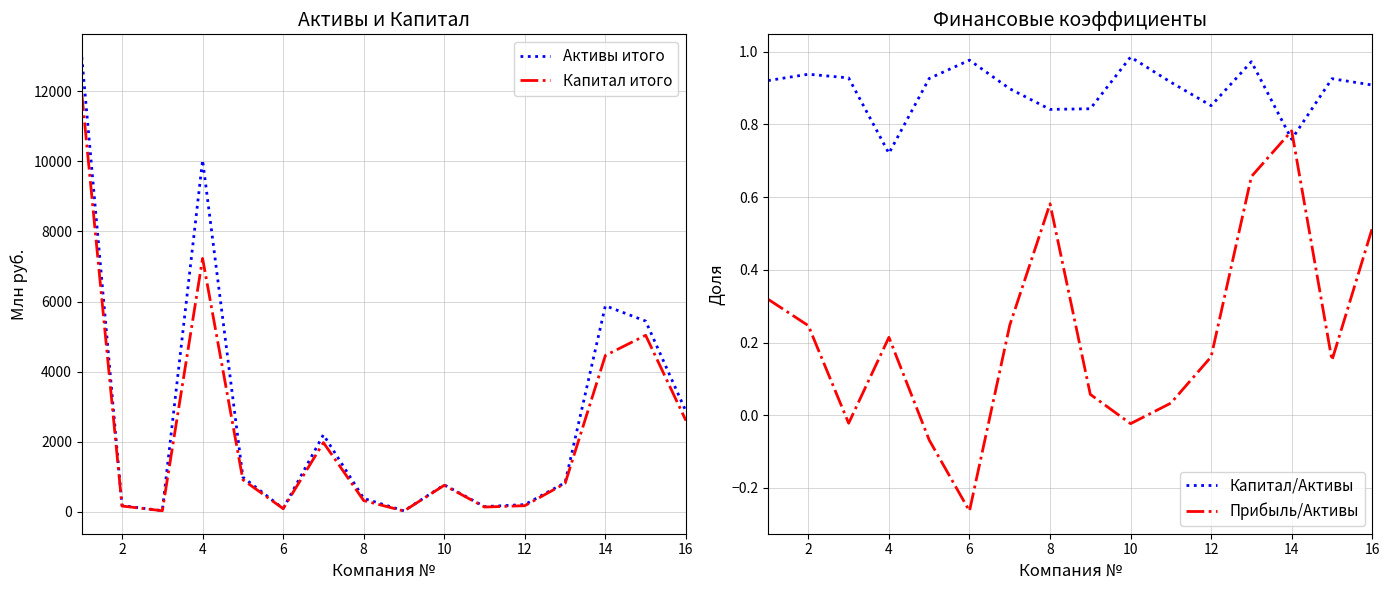

The value of Капитал/Активы at 16 is 0.3. True or false?

False